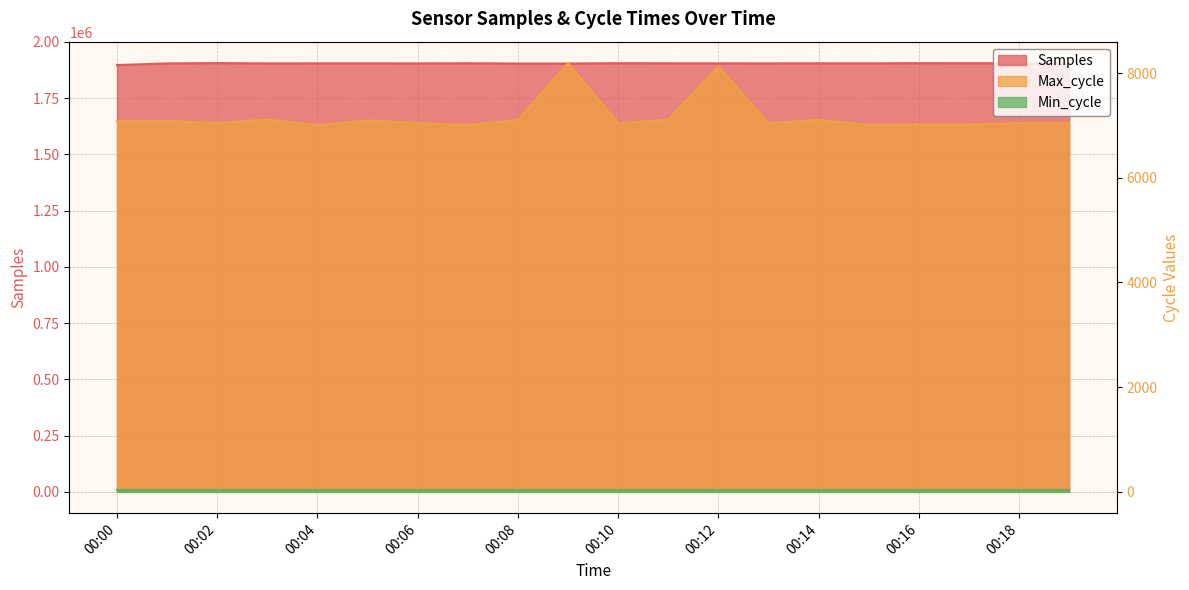

What is the value of the Samples point at the 16th from the left?

1904633